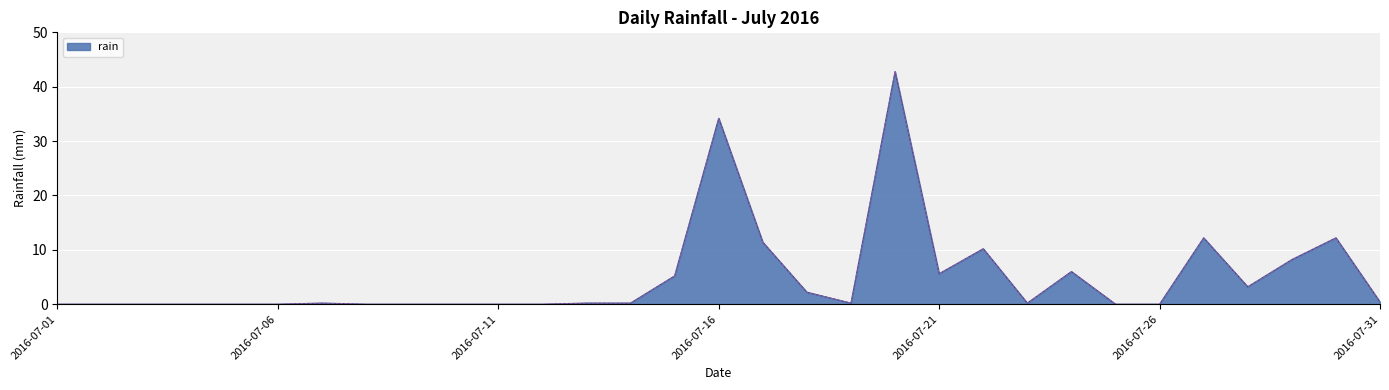

What is the maximum value shown in the chart?

42.8